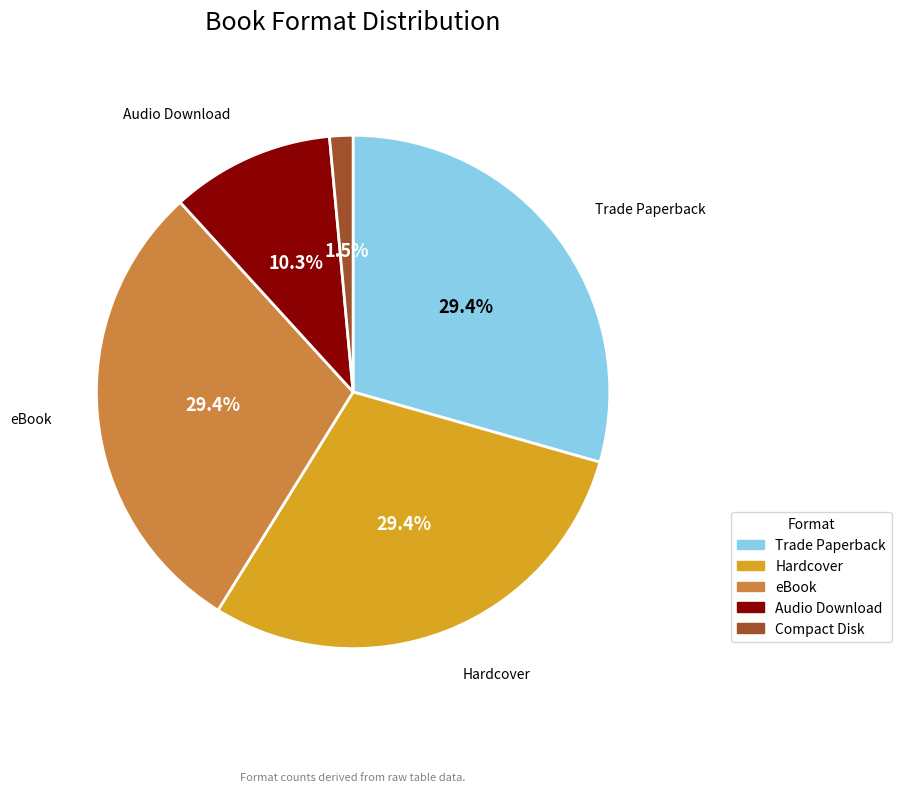

Do Compact Disk and Audio Download together represent more than half of the pie?

No